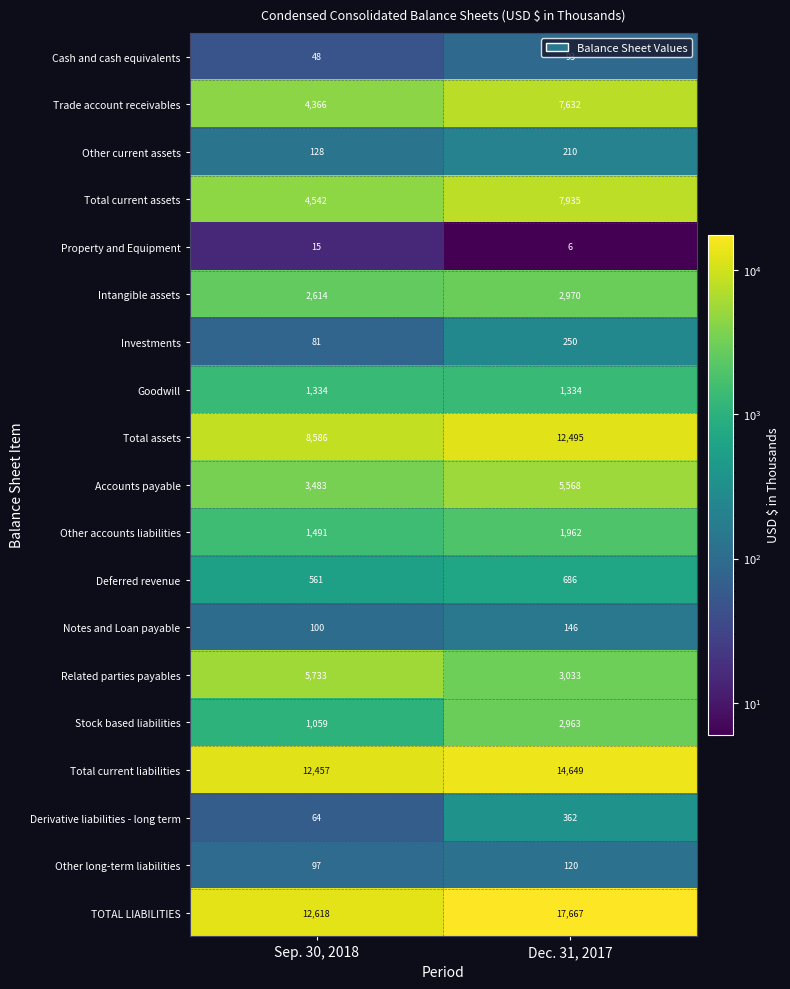

Read the Total assets value at Sep. 30, 2018, to the nearest 10.

8590